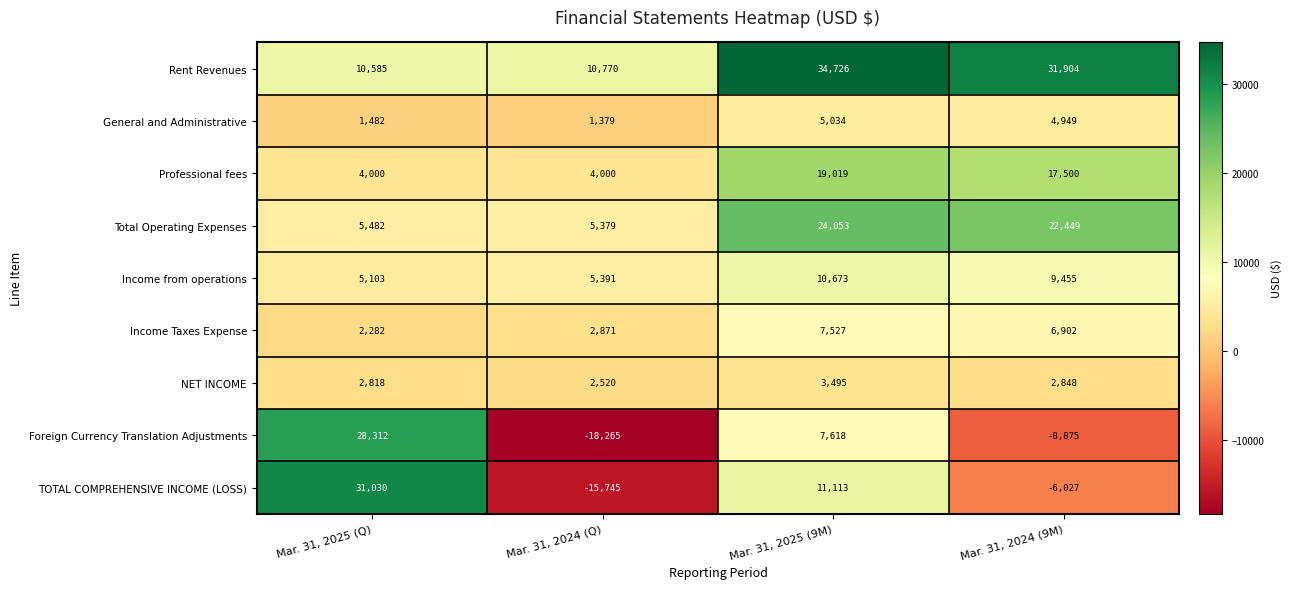

The value of Income Taxes Expense at Mar. 31, 2024 (Q) is 727. True or false?

False